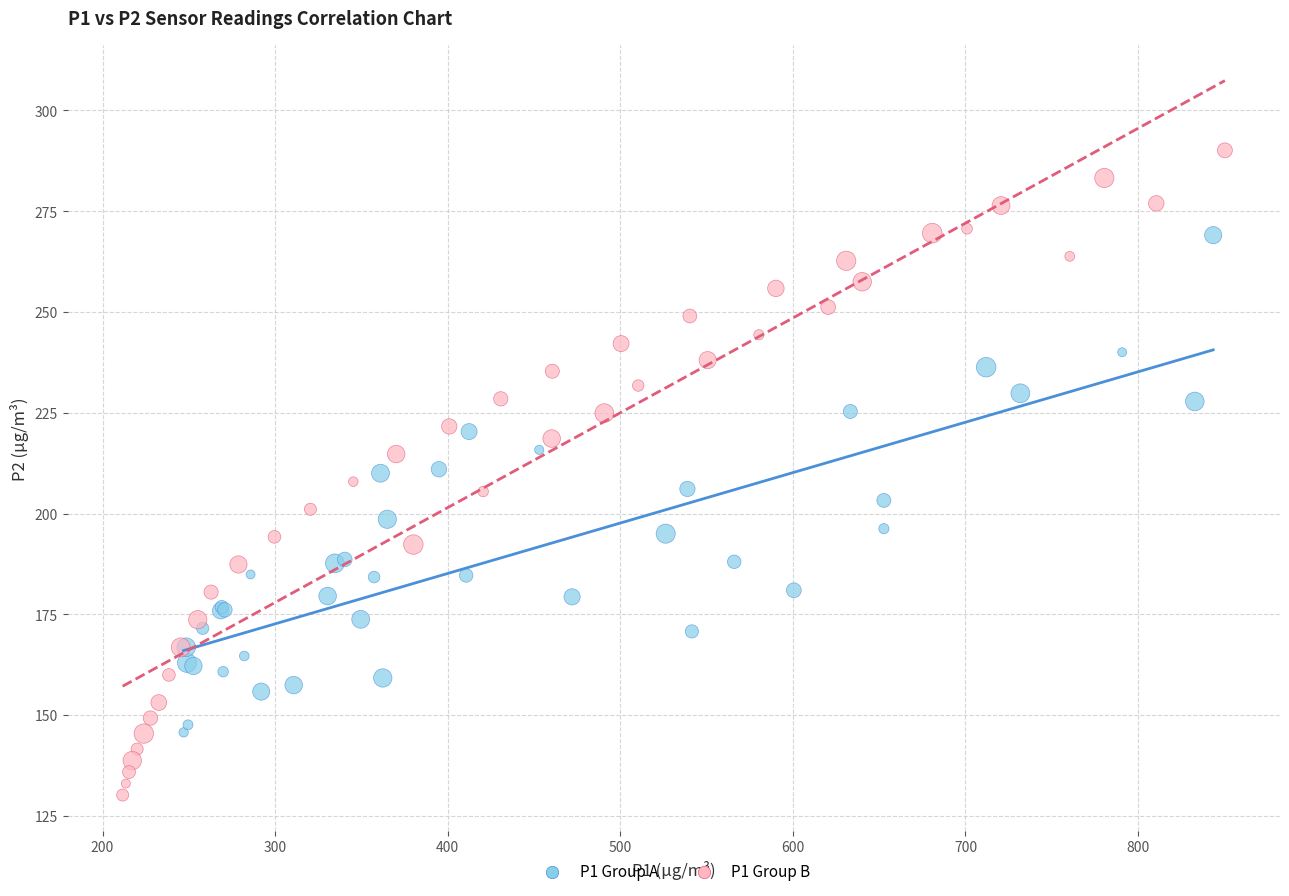

Which series reaches the minimum Y coordinate?

P1 Group B